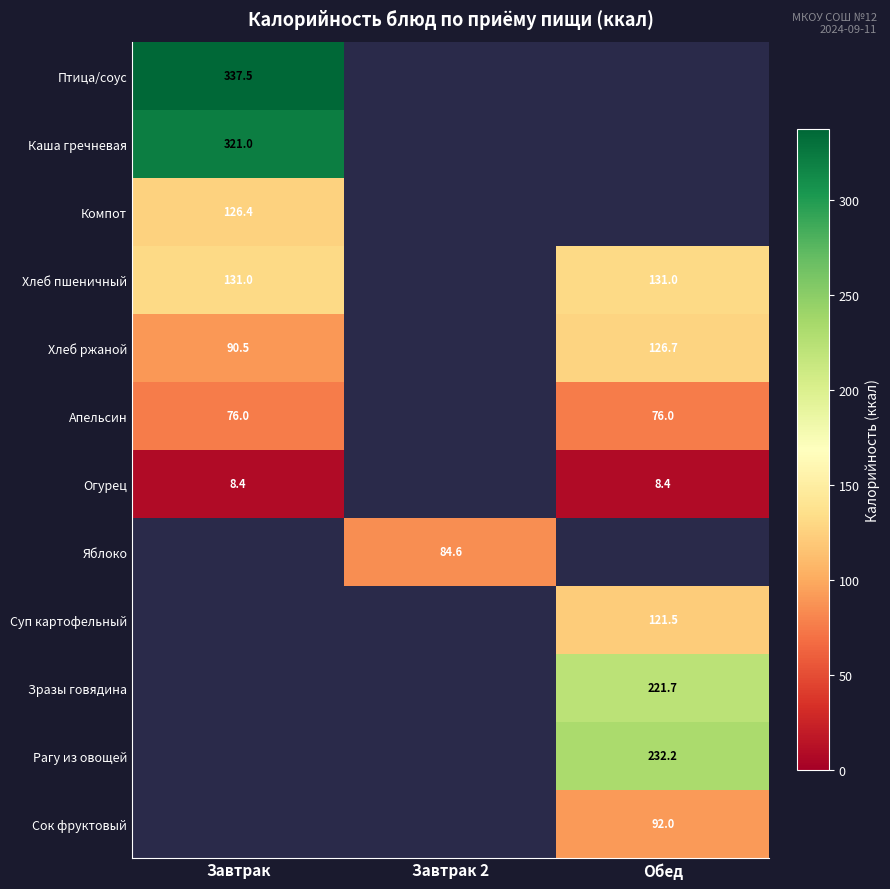

True or false: Сок фруктовый has a value of 92.0 at Обед.

True